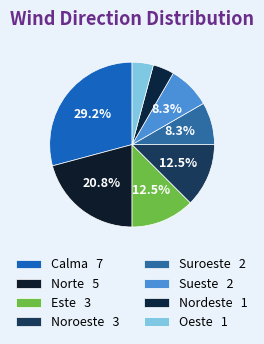

How many slices are in this pie chart?

8